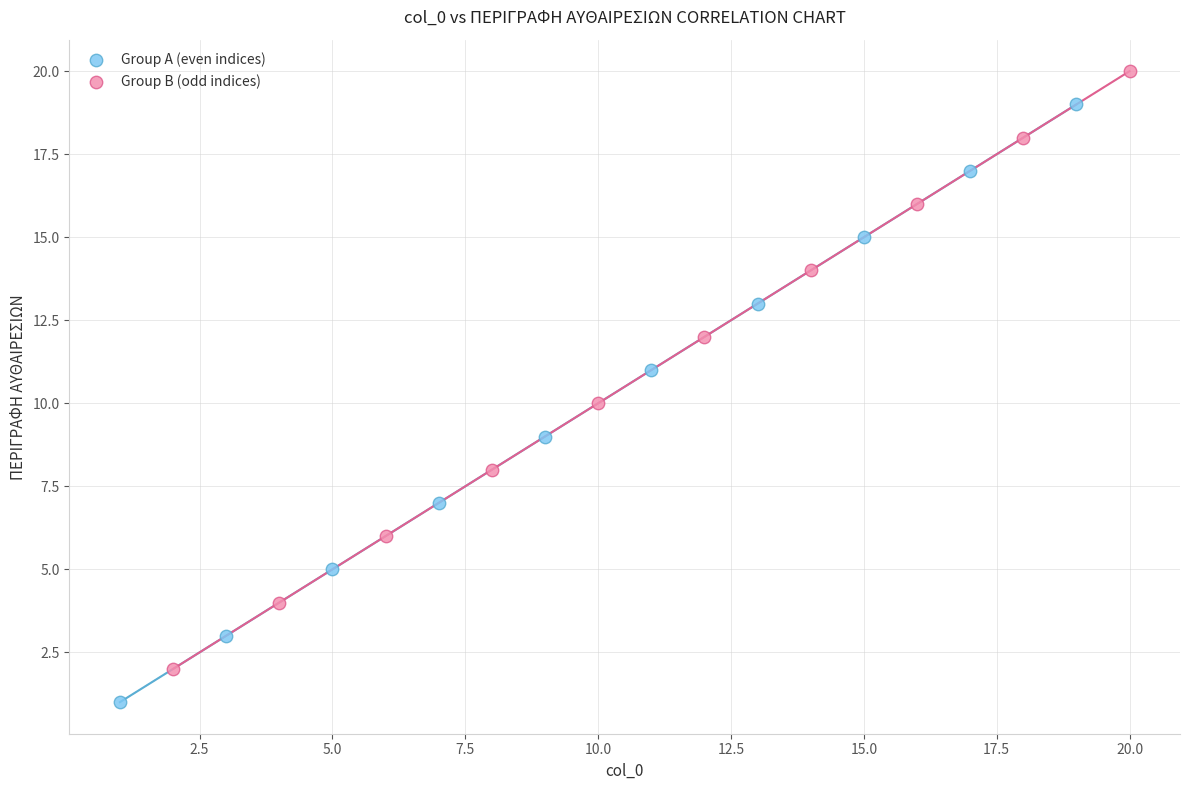

Which series contains the lowest Y value?

Group A (even indices)